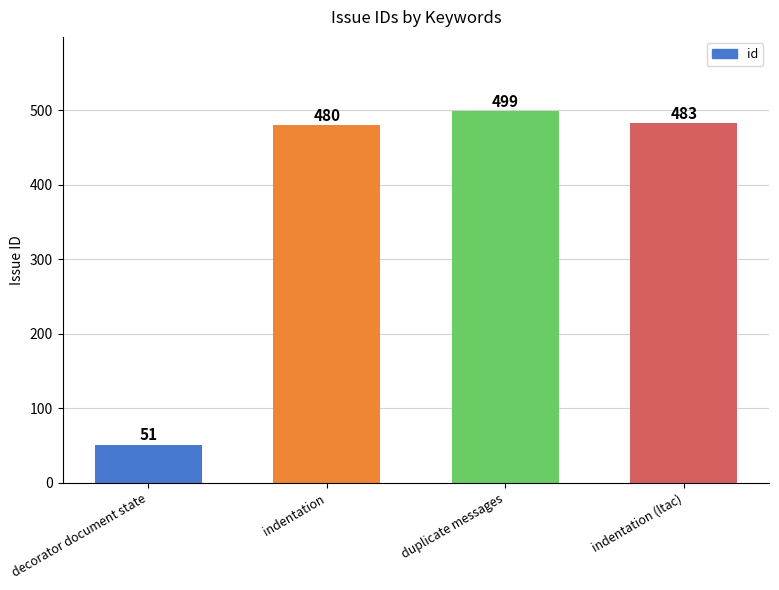

Reading left to right, extract all data points from this chart.

51	480	499	483